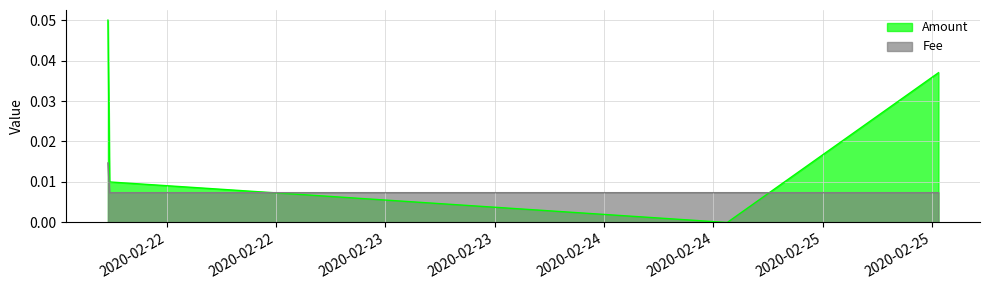

Count the number of data series in this chart.

2